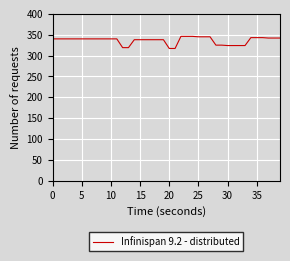

What is the difference between the maximum and minimum values?

29